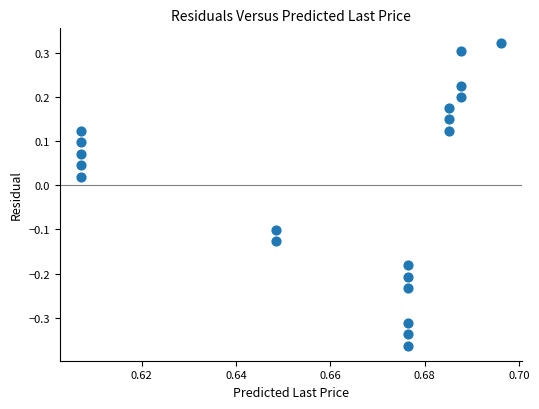

What is the range of Y values (max minus min)?

0.7